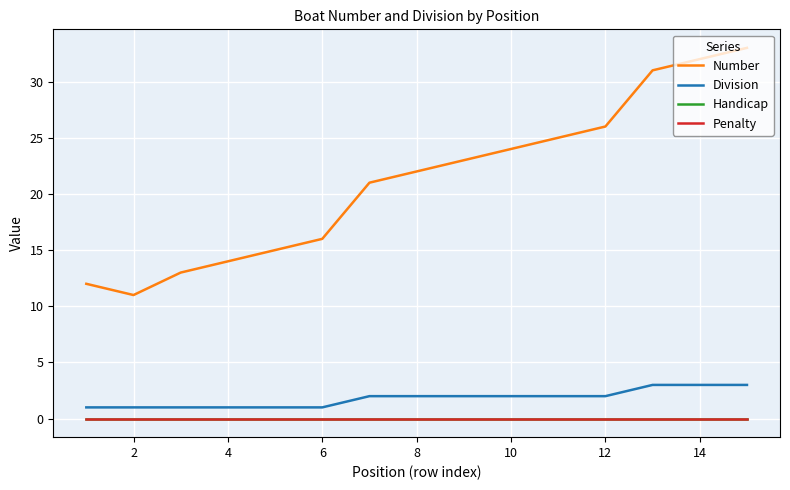

Is this an area chart (filled region under the line)?

No